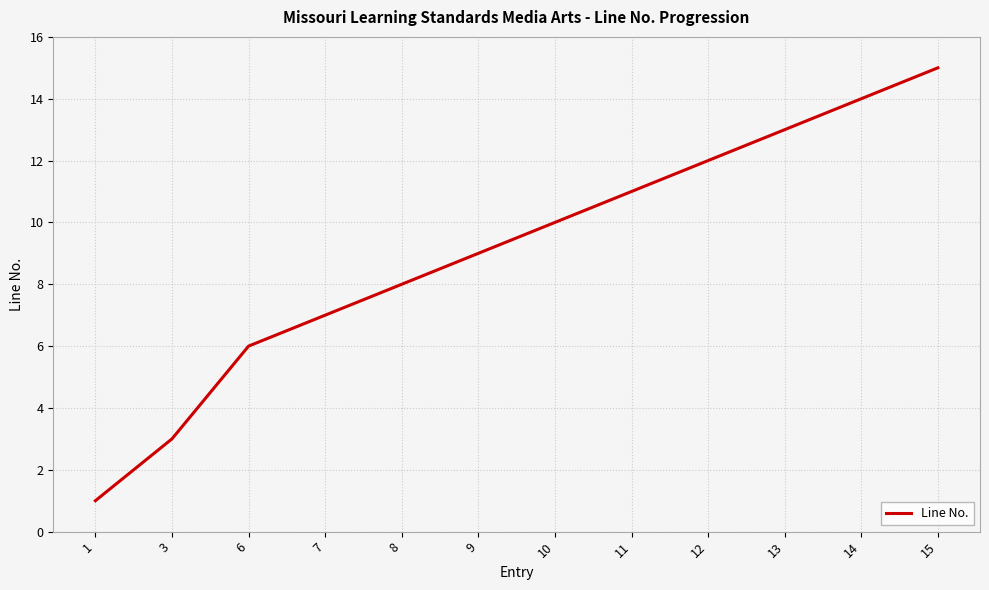

What is the ratio of the value at 9 to the value at 7?

1.3